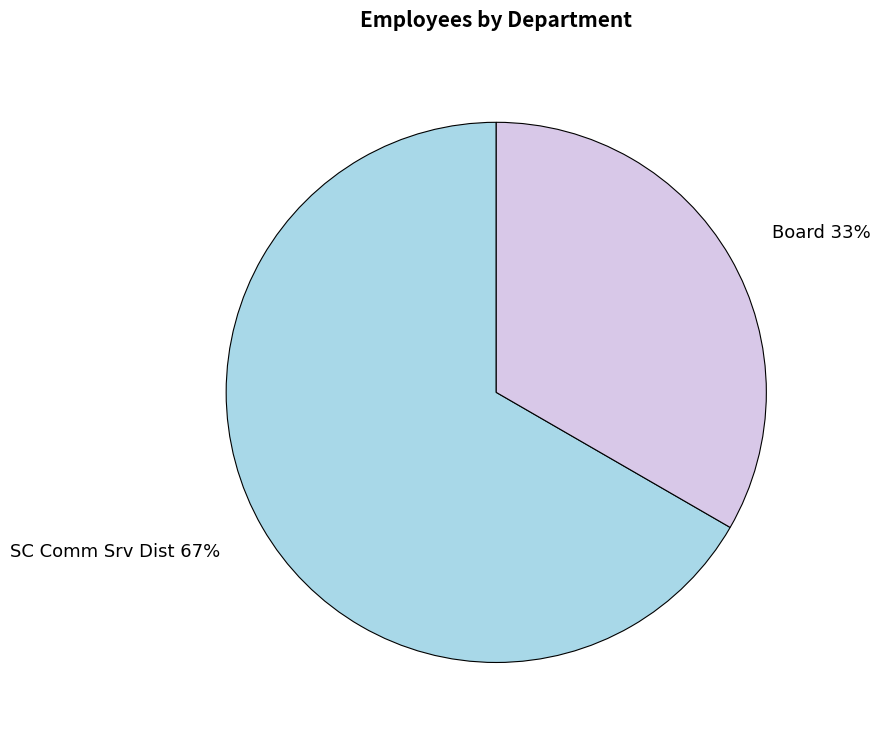

How many slices are in this pie chart?

2